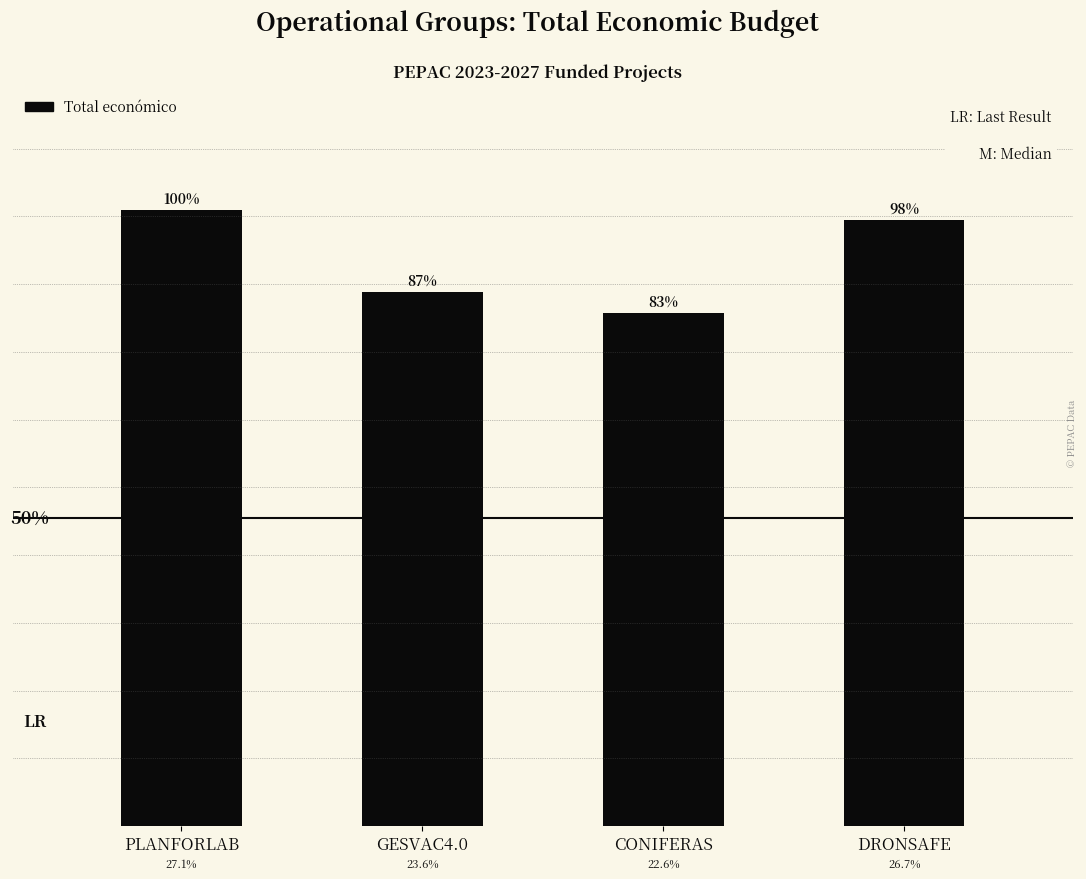

What is the label of the 1st bar from the right?

DRONSAFE